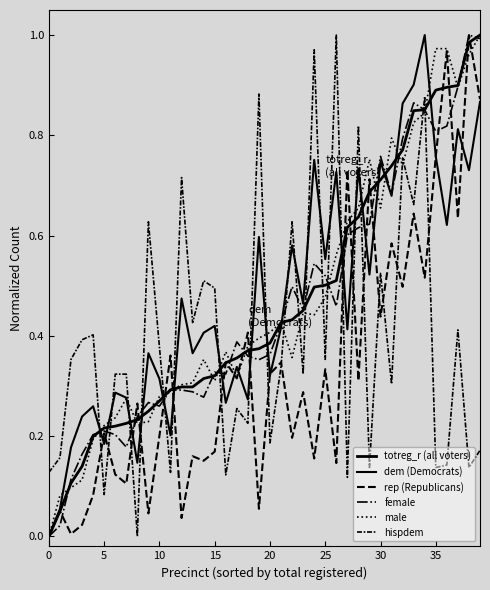

True or false: hispdem has more than 0 interior local peaks.

True